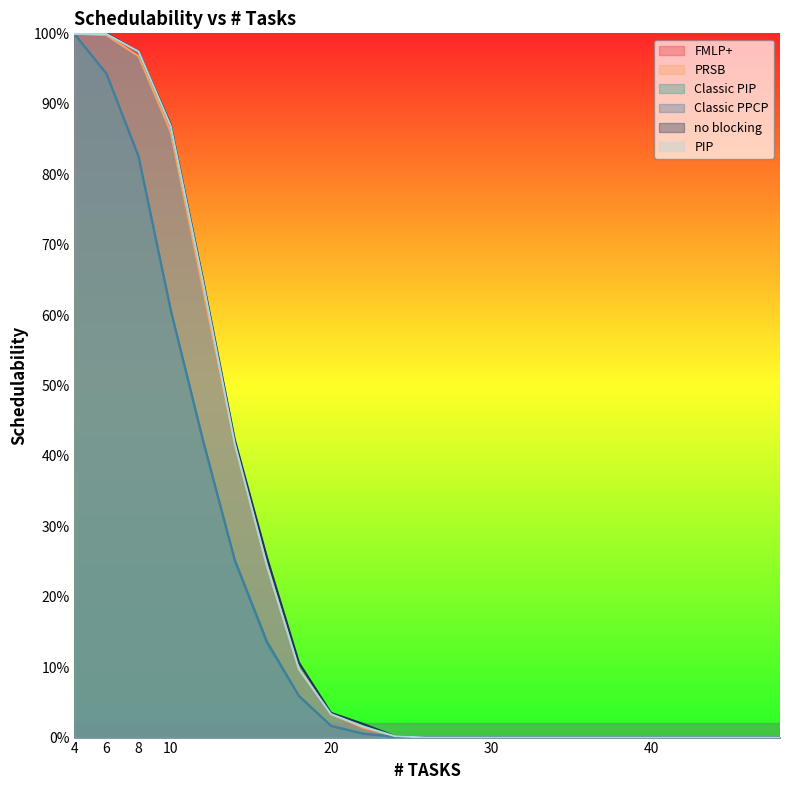

Reading left to right, what are all the values shown in this chart?

FMLP+: 1.0	1.0	1.0	0.9	0.6	0.4	0.2	0.1	0.0	0.0	0.0	0.0	0.0	0.0	0.0	0.0	0.0	0.0	0.0	0.0	0.0	0.0	0.0
PRSB: 1.0	1.0	1.0	0.9	0.6	0.4	0.2	0.1	0.0	0.0	0.0	0.0	0.0	0.0	0.0	0.0	0.0	0.0	0.0	0.0	0.0	0.0	0.0
Classic PIP: 1.0	0.9	0.8	0.6	0.4	0.3	0.1	0.1	0.0	0.0	0.0	0.0	0.0	0.0	0.0	0.0	0.0	0.0	0.0	0.0	0.0	0.0	0.0
Classic PPCP: 1.0	0.9	0.8	0.6	0.4	0.3	0.1	0.1	0.0	0.0	0.0	0.0	0.0	0.0	0.0	0.0	0.0	0.0	0.0	0.0	0.0	0.0	0.0
no blocking: 1.0	1.0	1.0	0.9	0.7	0.4	0.3	0.1	0.0	0.0	0.0	0.0	0.0	0.0	0.0	0.0	0.0	0.0	0.0	0.0	0.0	0.0	0.0
PIP: 1.0	1.0	1.0	0.9	0.6	0.4	0.2	0.1	0.0	0.0	0.0	0.0	0.0	0.0	0.0	0.0	0.0	0.0	0.0	0.0	0.0	0.0	0.0